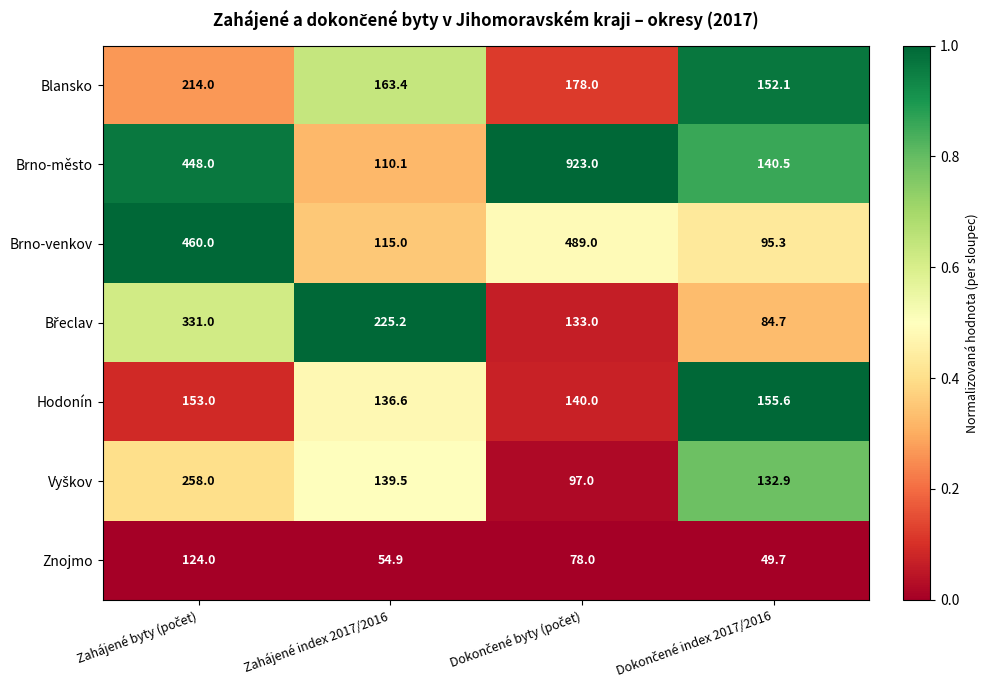

What is the difference between the second highest and second lowest values in the Znojmo series?

23.1